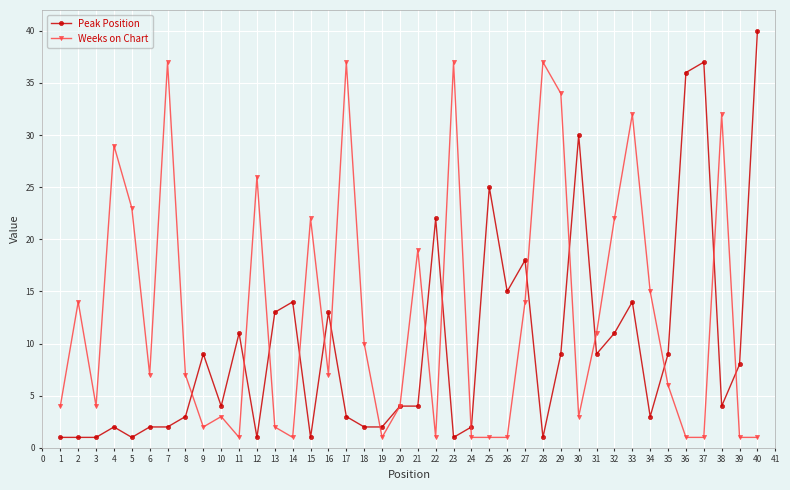

Rank the series by their maximum value, from highest to lowest.

Peak Position, Weeks on Chart